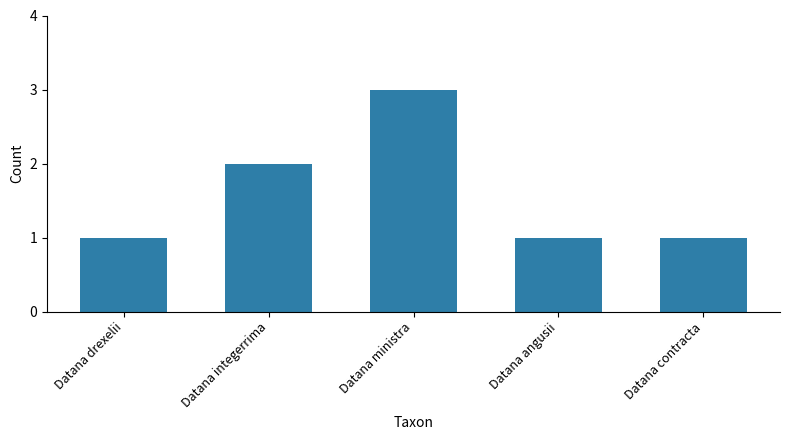

Read the value at Datana drexelii.

1